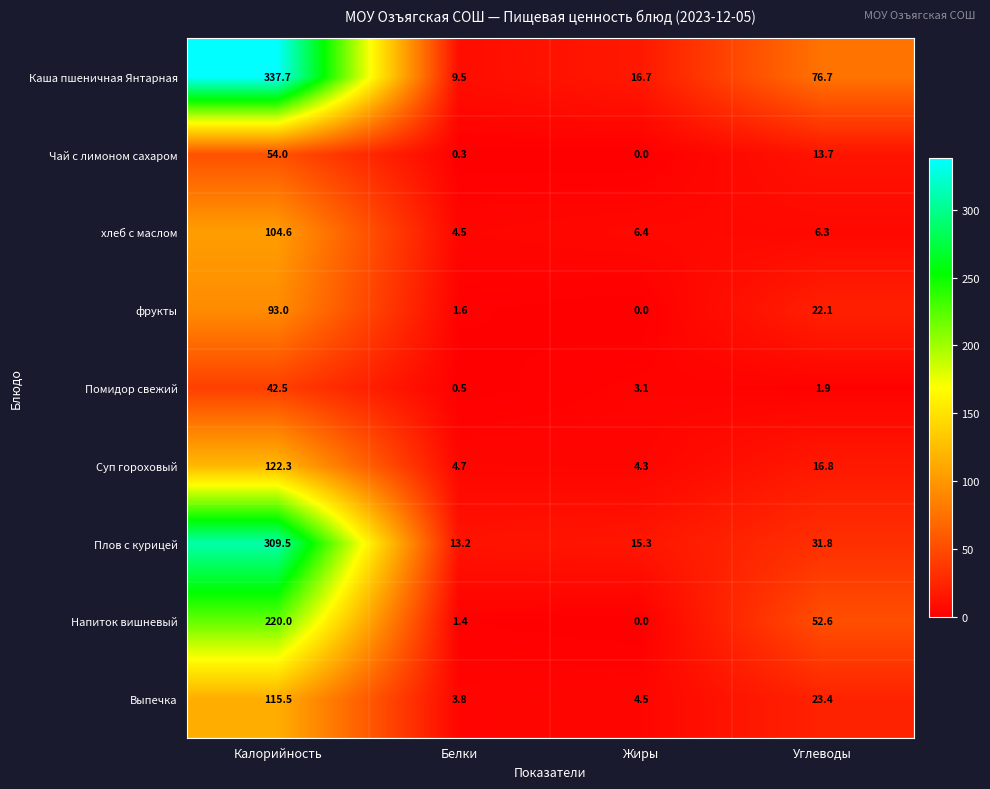

Which series has the largest total across all categories?

Каша пшеничная Янтарная